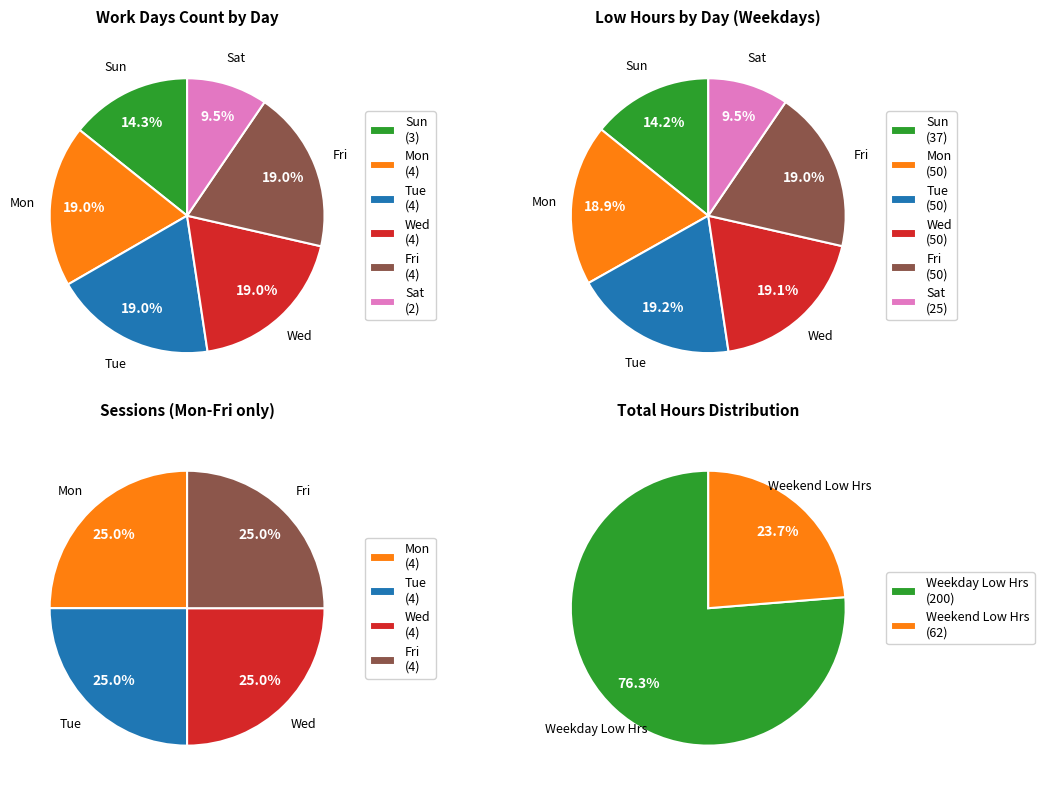

What percentage do Tue and Sat together represent?

28.6%